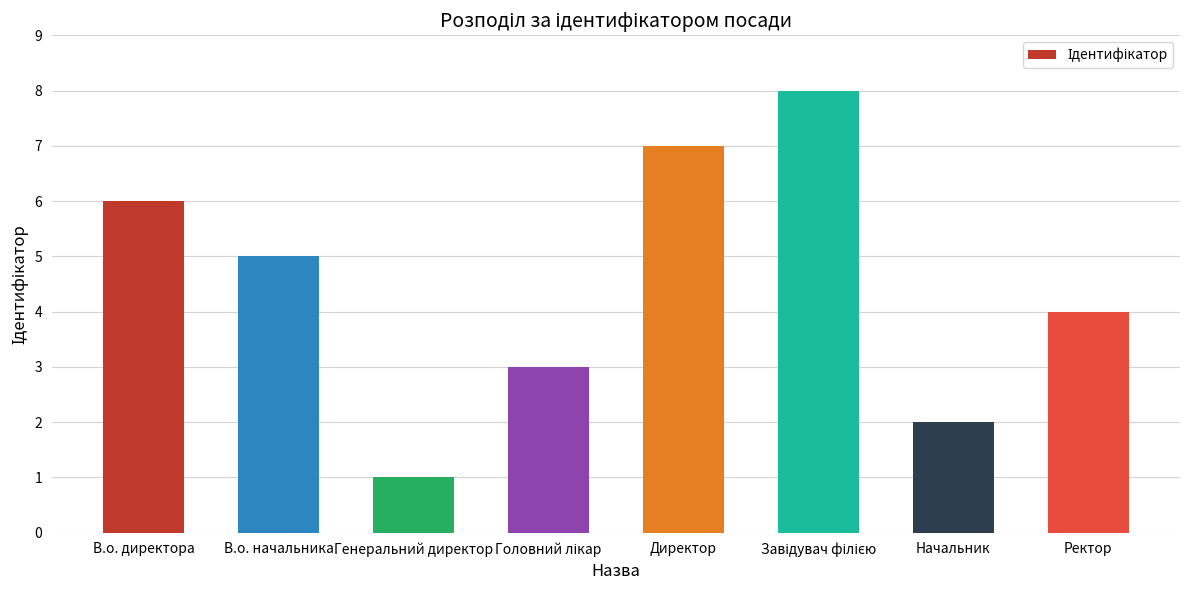

What is the maximum value shown in the chart?

8